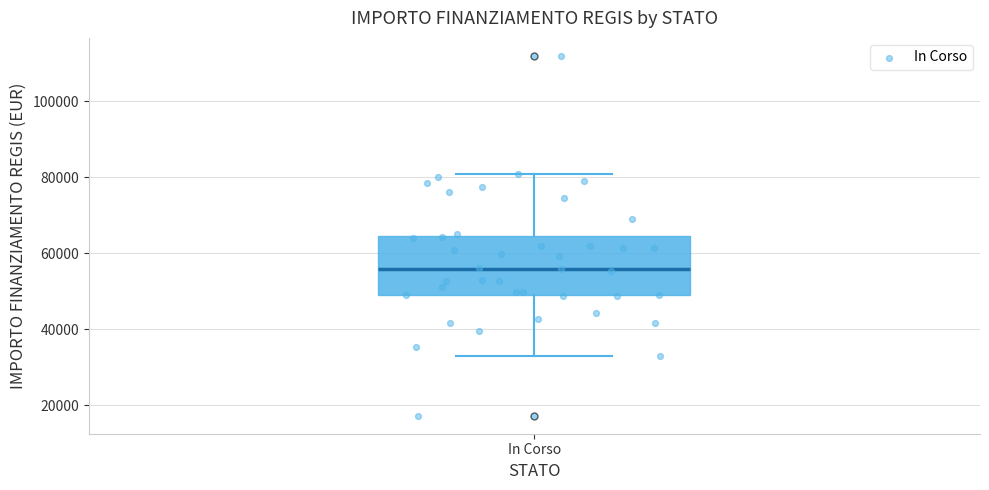

Read this box plot against the y-axis: the position of the median line, the range covered by the box, and the ends of both whiskers. The values are not printed on the chart, so give them approximately, as read against the axis.

median 56000, box 50000 to 64000, whiskers 32000 to 80000